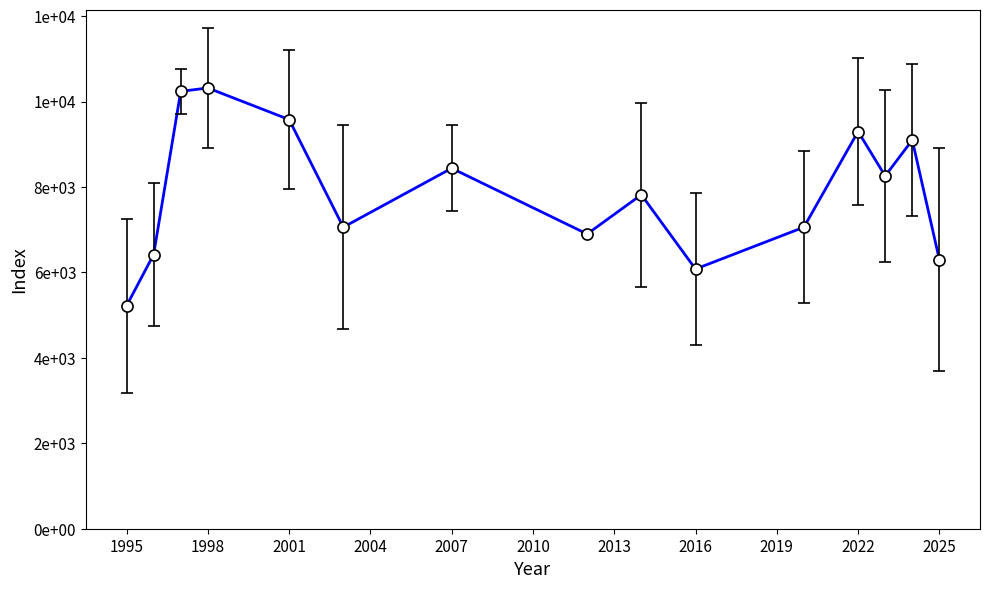

Is this an area chart (filled region under the line)?

No